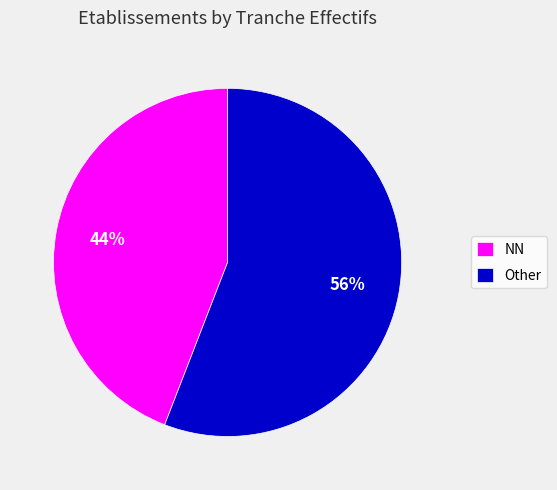

Does any single category account for the majority?

Yes